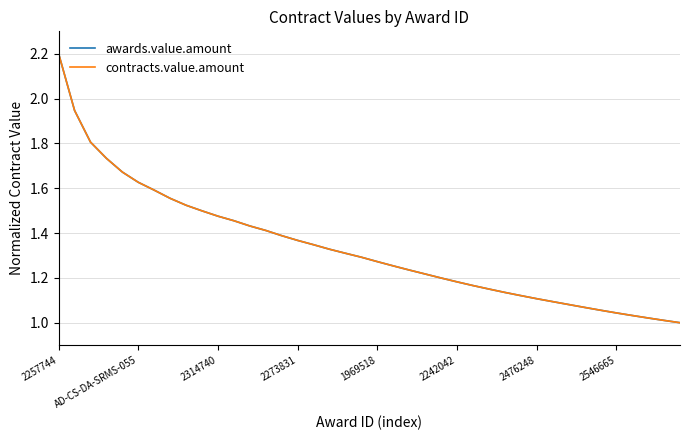

What are all the series names shown in the legend?

awards.value.amount, contracts.value.amount